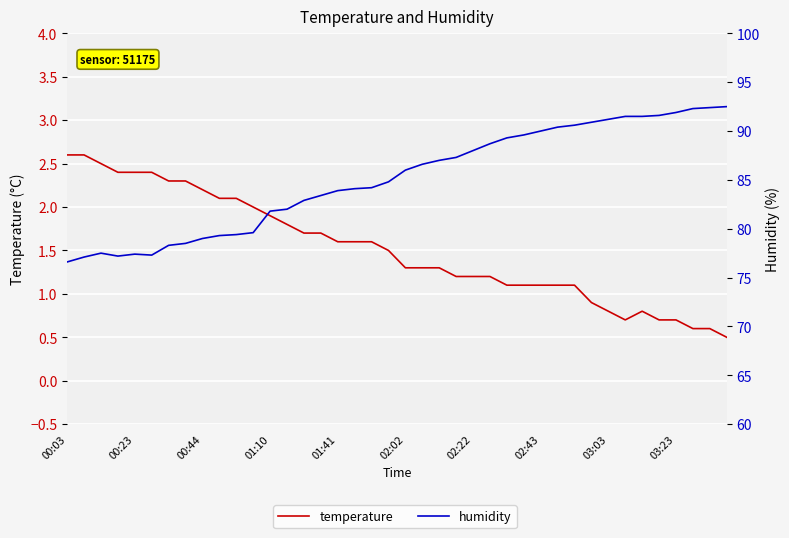

Is it true that humidity equals 91.5 at 34?

True